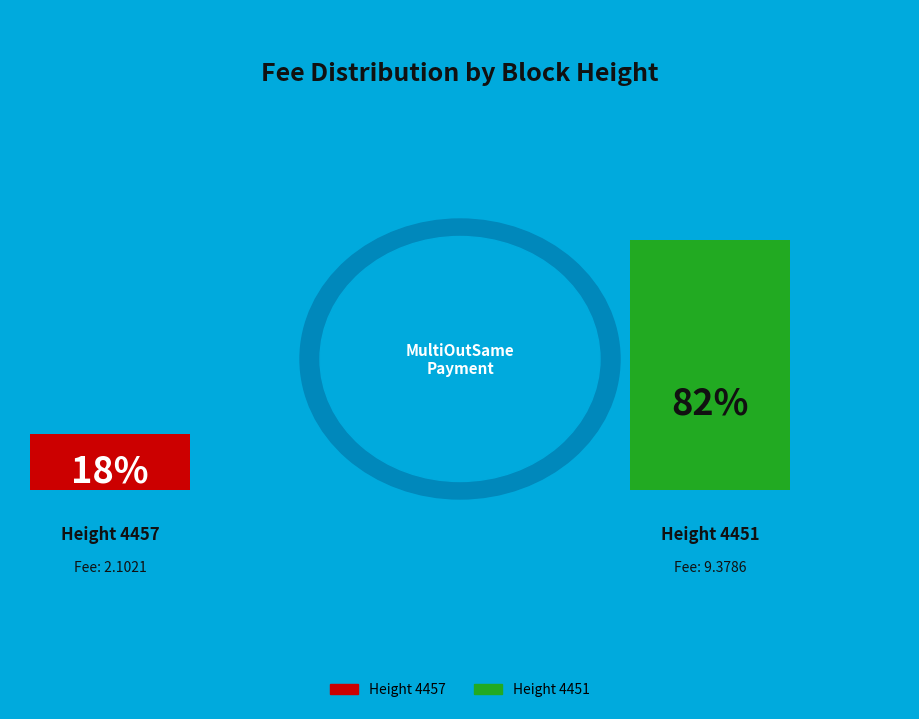

To the nearest percent, what is the difference between the 4457 and 4451 slice percentages?

63%